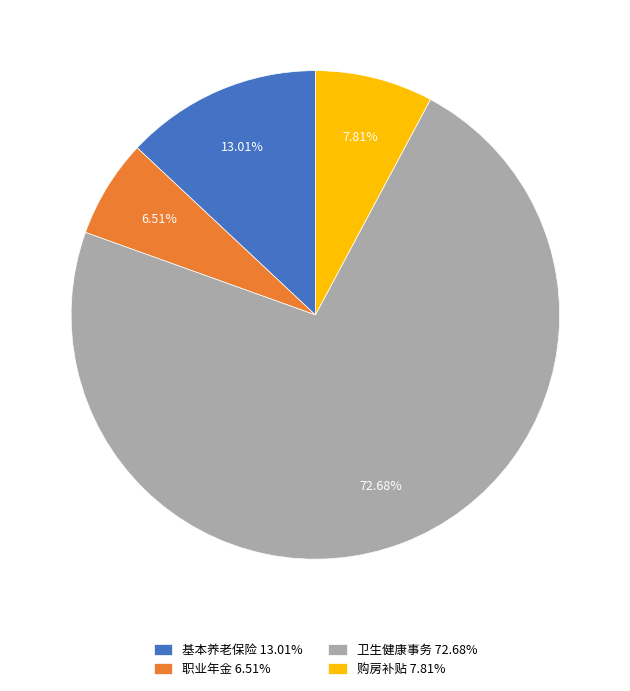

To the nearest percent, what is the difference between the largest and smallest slice percentages?

66%